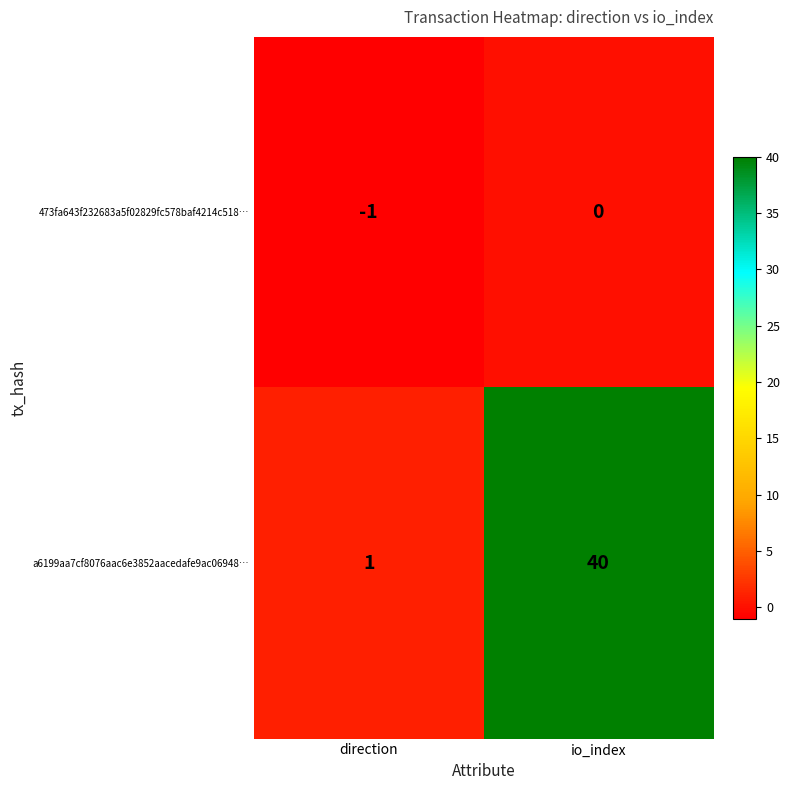

At which label is a6199aa7cf8076aac6e3852aacedafe9ac06948… closest to 20?

direction